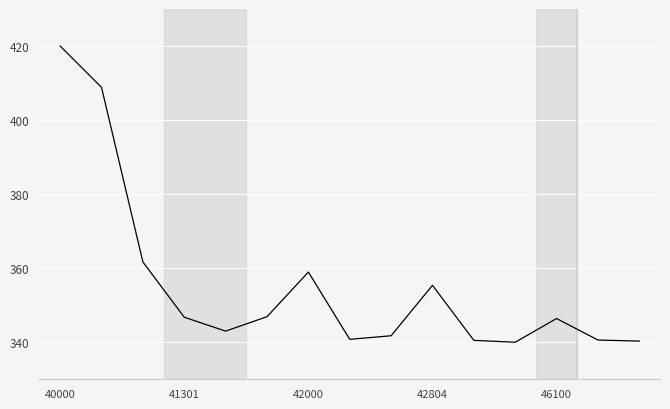

What is the minimum value shown in the chart?

340.0